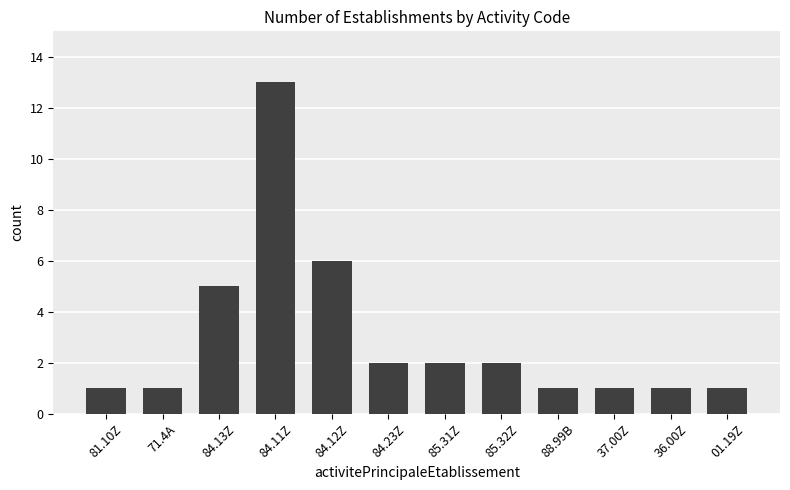

Where is the data nearest to the value 7?

84.12Z